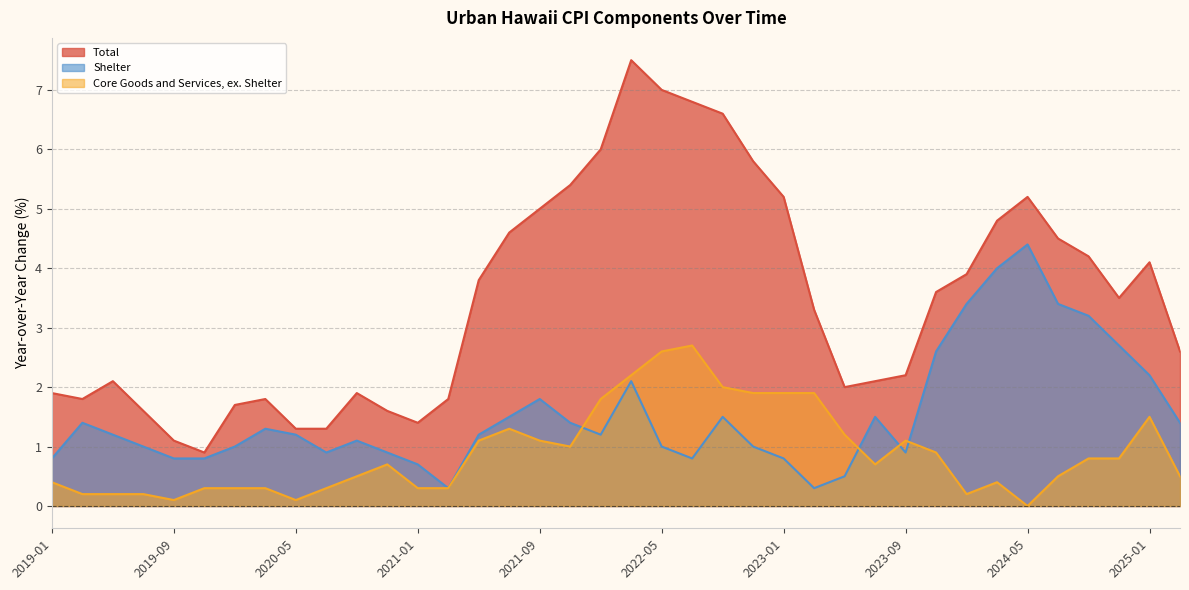

At 2024-07, list the series in order from smallest to largest.

Core Goods and Services, ex. Shelter, Shelter, Total